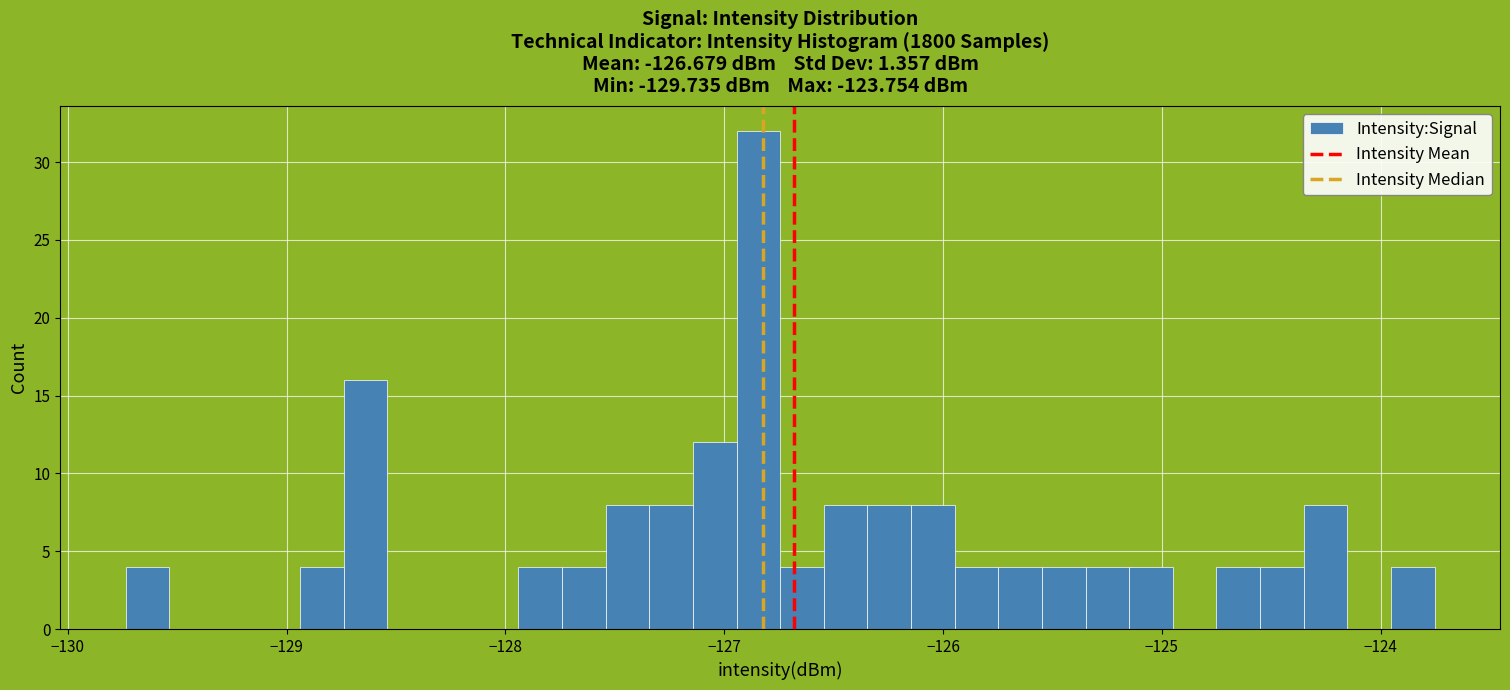

Around what value on the x-axis is the tallest bar? Give the approximate position of its centre, as read against the axis.

-126.8